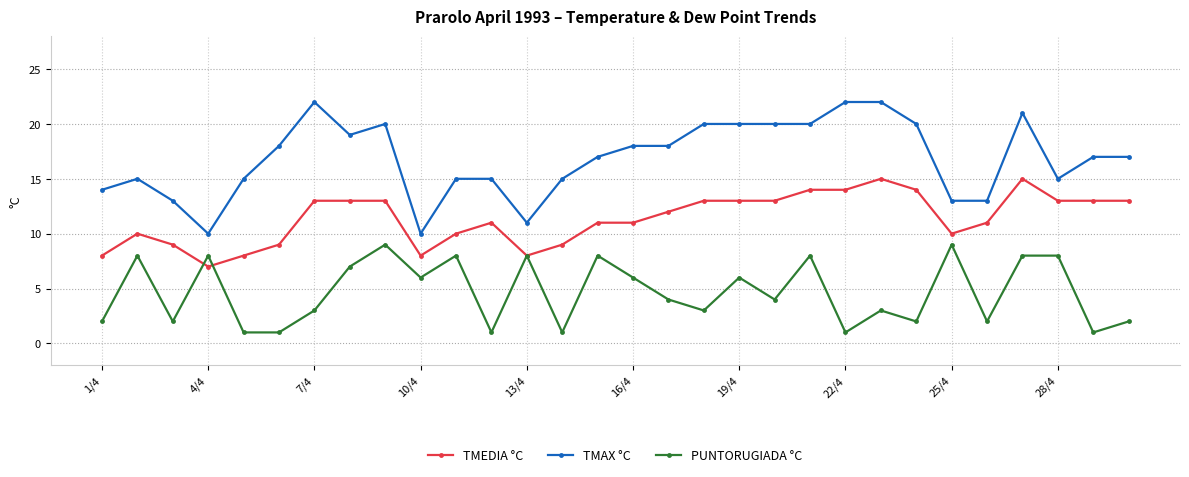

Which series has the largest range (max minus min)?

TMAX °C